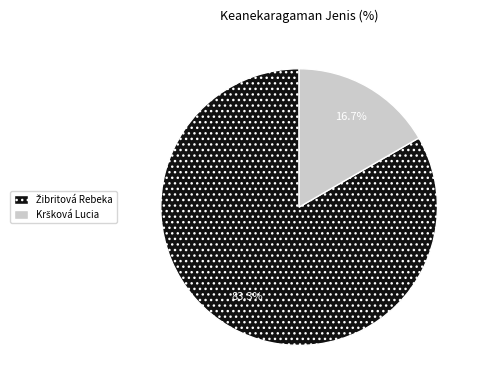

Is there any slice that represents more than half of the pie?

Yes